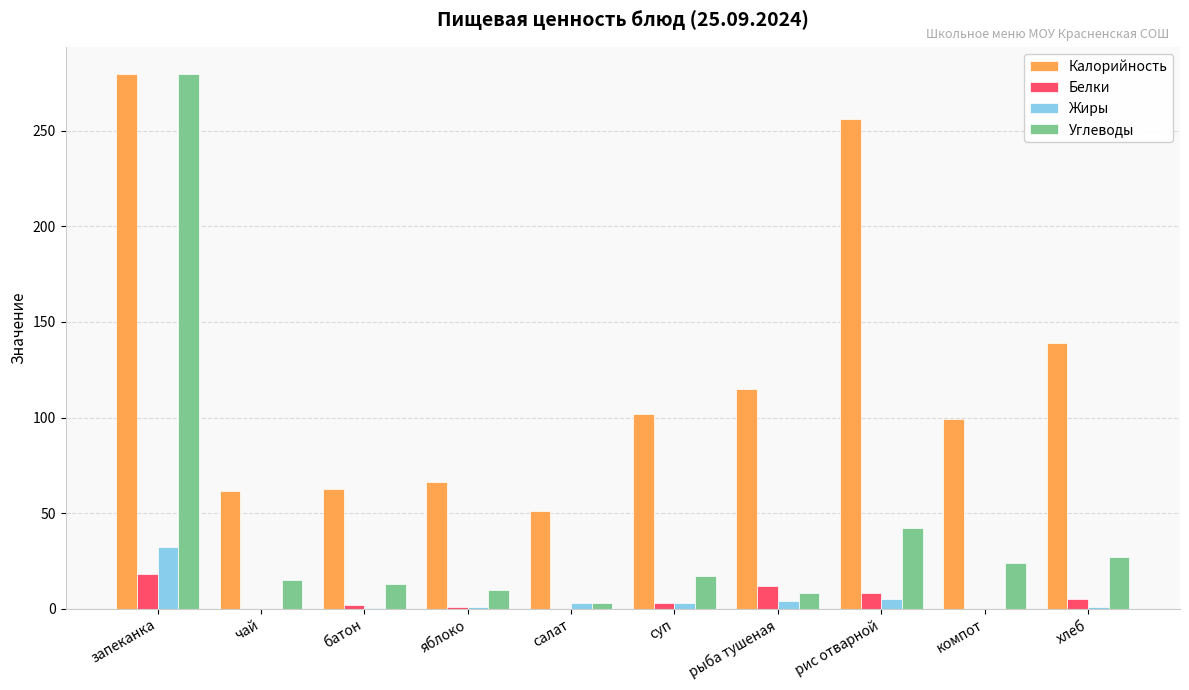

What is the sum of all Углеводы values?

439.1